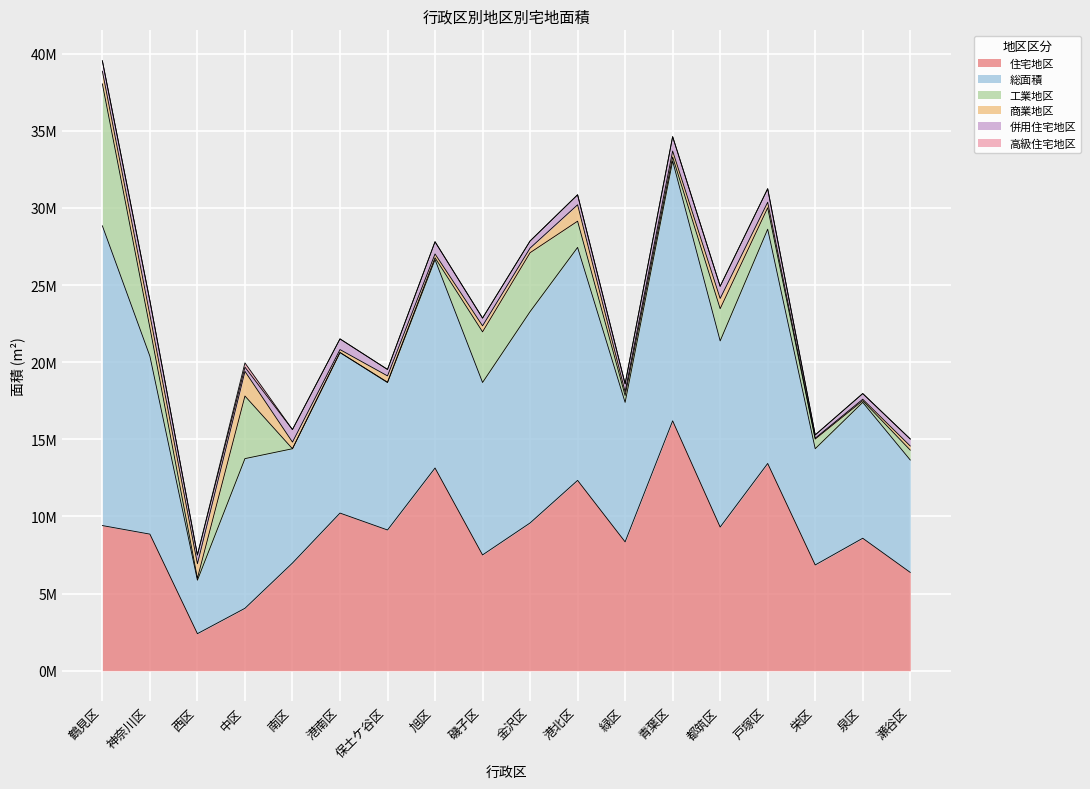

Which series has the largest total across all categories?

総面積